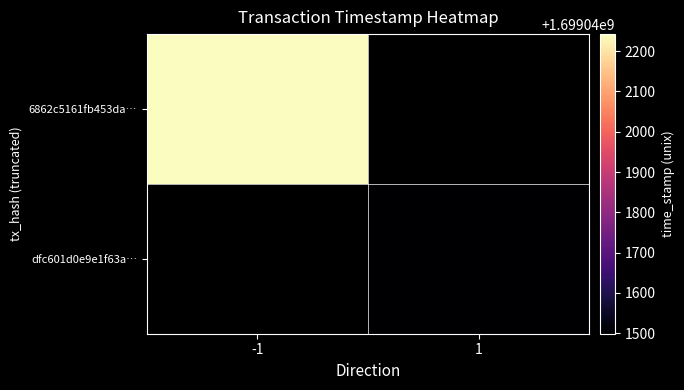

Between 0 and 1, which series saw the biggest shift?

6862c5161fb453dae8448d5bb1b26b1be8eefea